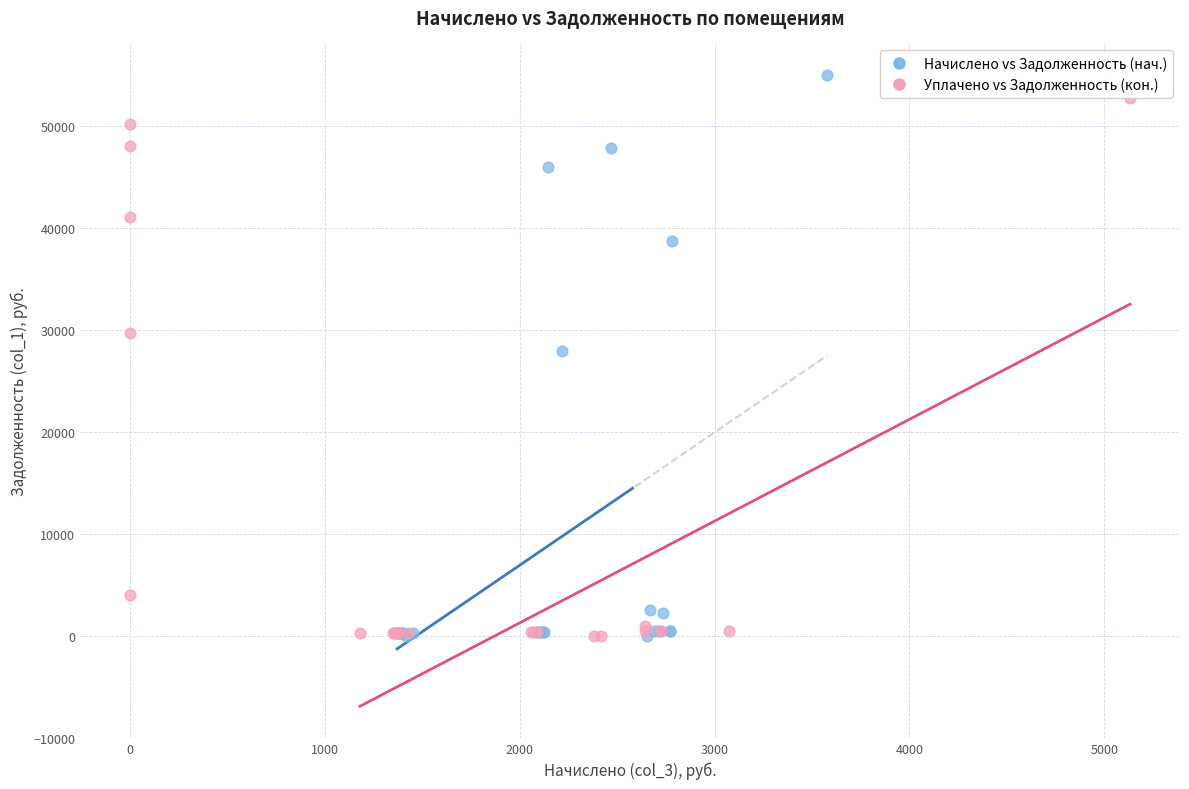

Which series contains the highest Y value?

Начислено vs Задолженность (нач.)